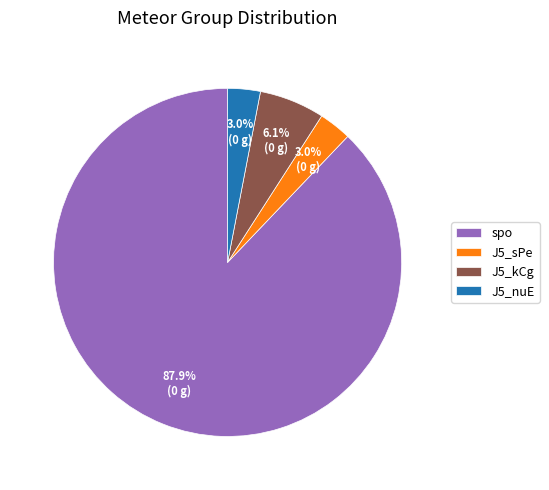

Between spo and J5_sPe, which is larger?

spo